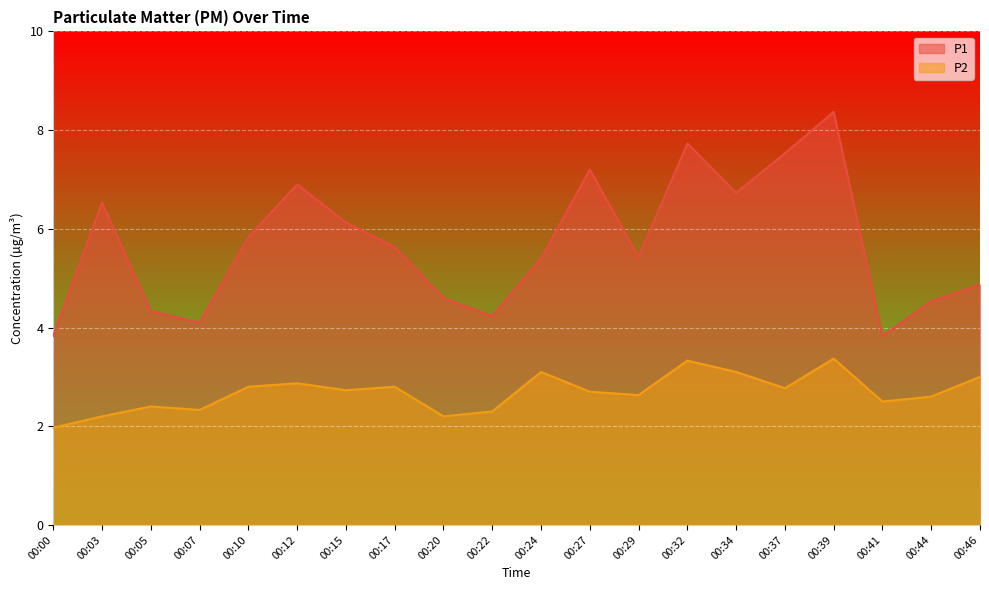

Rank the categories by P1 value from lowest to highest.

00:00, 00:41, 00:07, 00:22, 00:05, 00:44, 00:20, 00:46, 00:24, 00:29, 00:17, 00:10, 00:15, 00:03, 00:34, 00:12, 00:27, 00:37, 00:32, 00:39